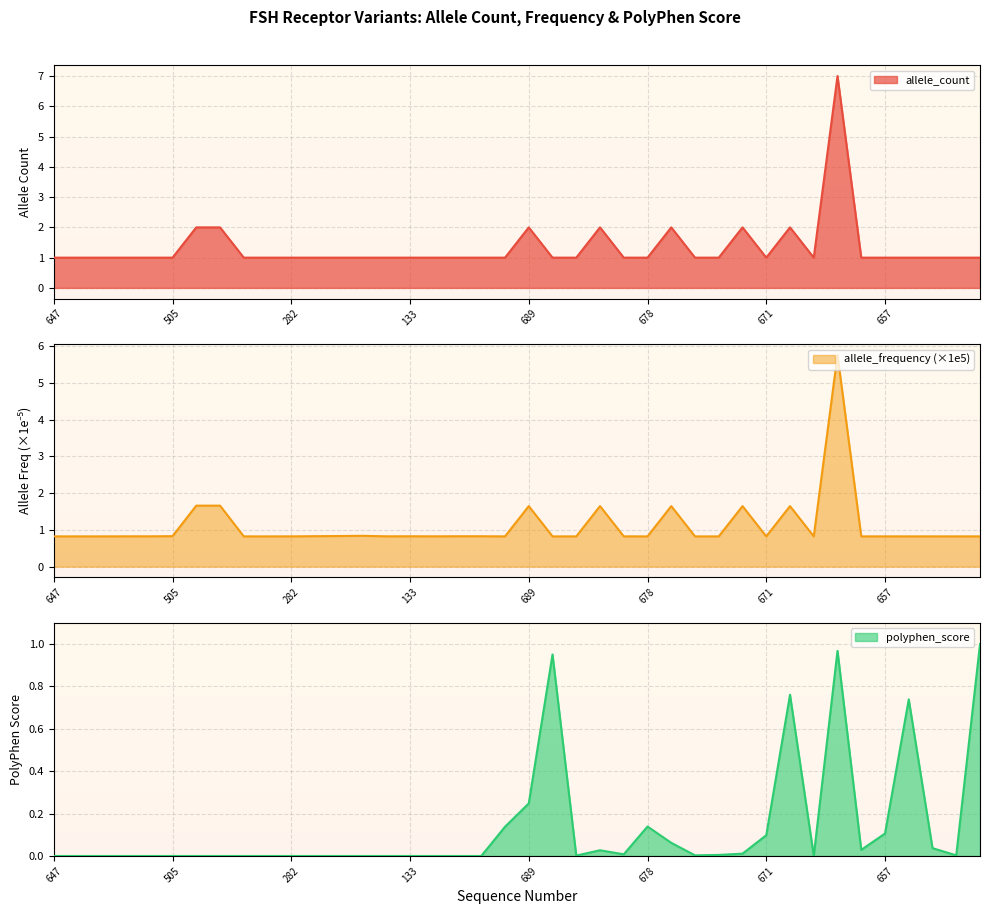

True or false: allele_count and allele_frequency cross at least once.

False